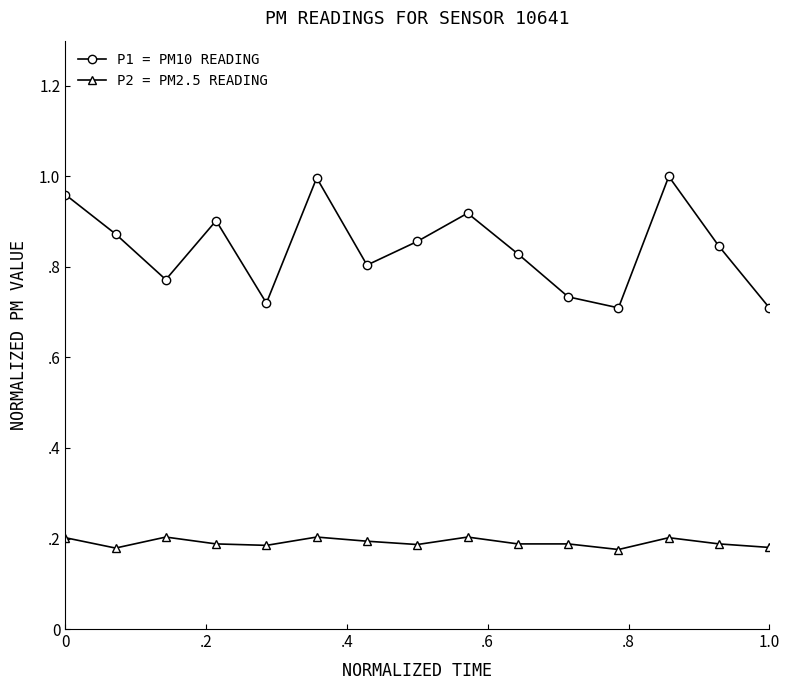

True or false: P1 = PM10 READING and P2 = PM2.5 READING intersect in this chart.

False